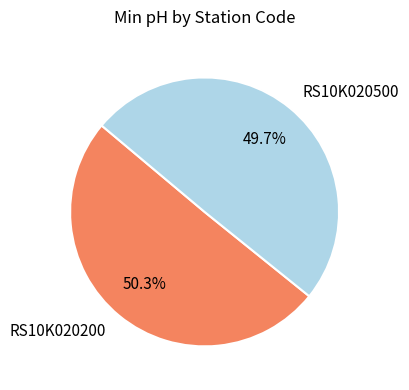

What percentage do RS10K020500 and RS10K020200 together represent?

100.0%